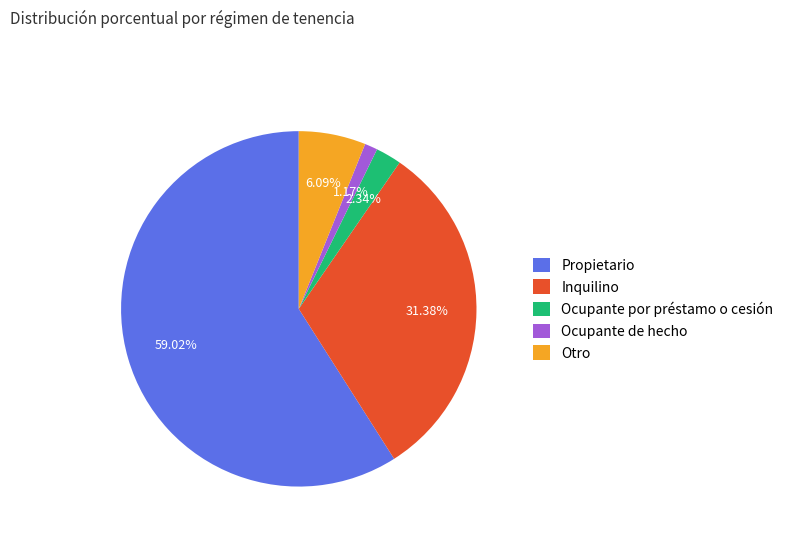

True or false: Ocupante de hecho accounts for 1% of the total.

True